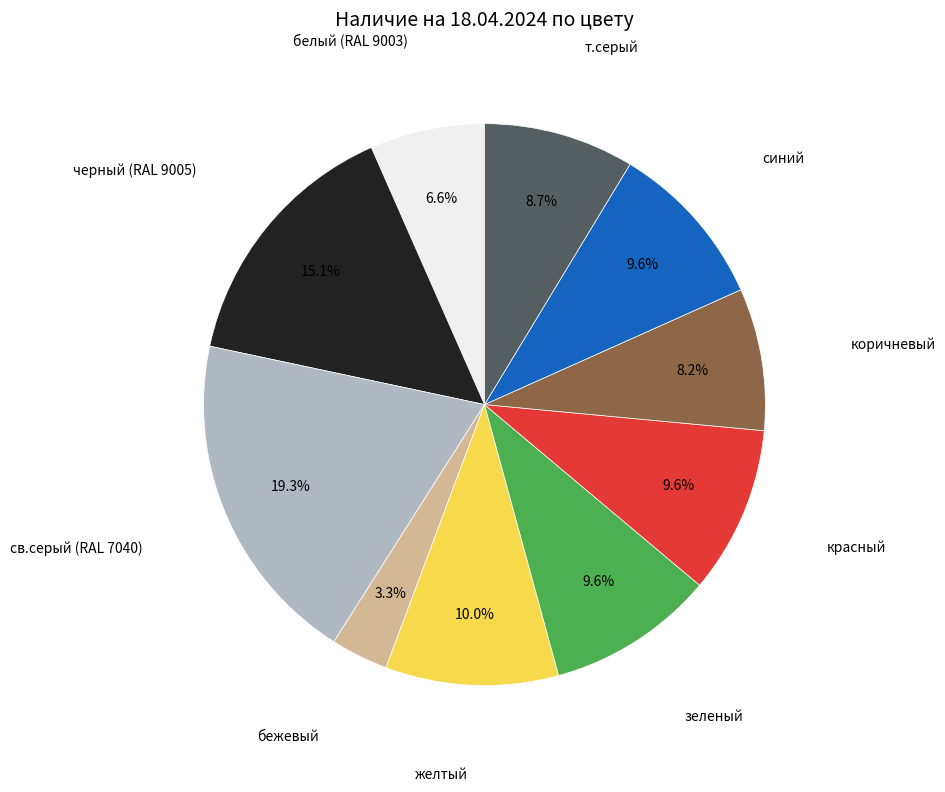

Is there a majority slice in this chart?

No